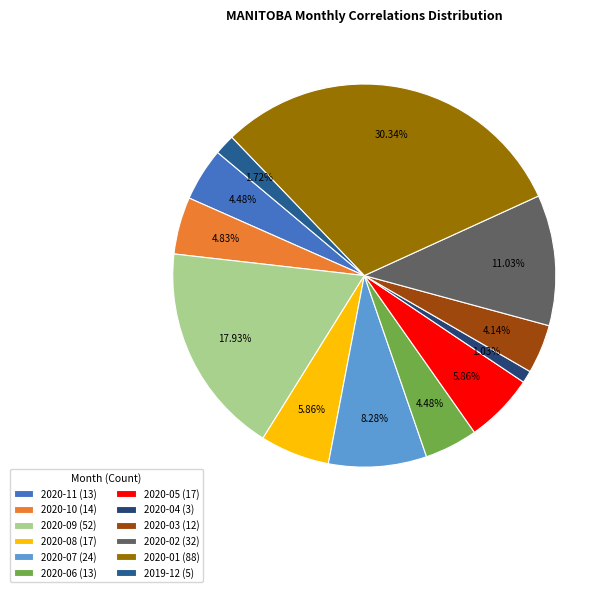

How many slices are in this pie chart?

12